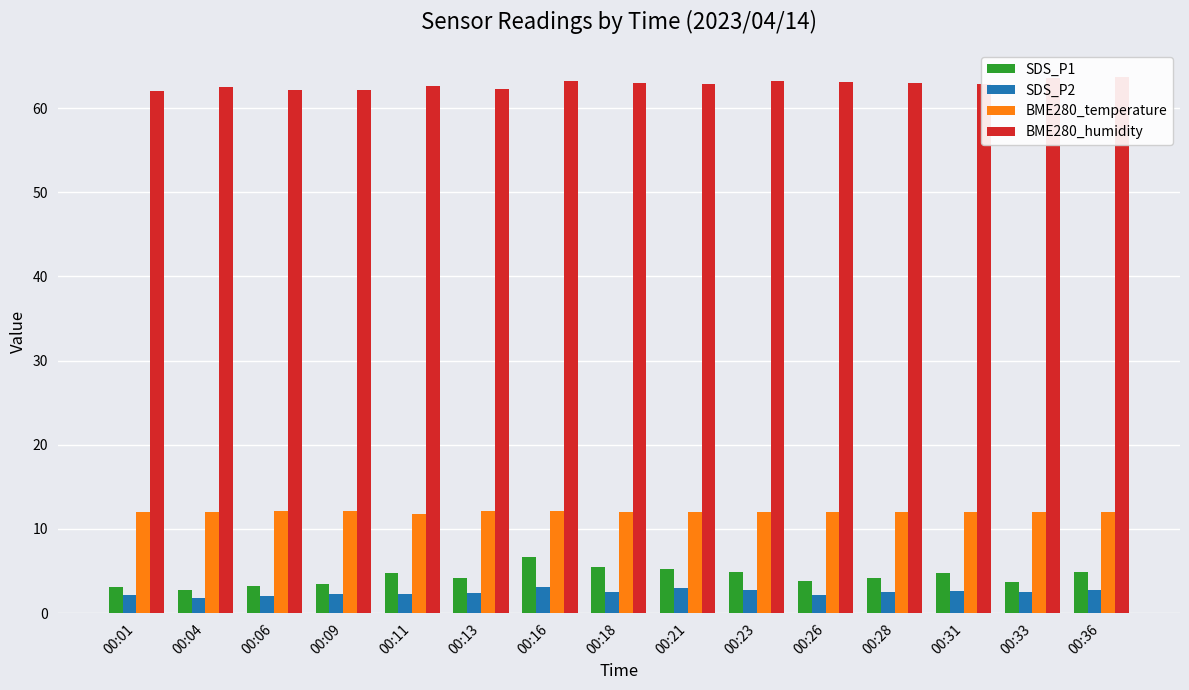

How many values in the BME280_temperature series are below 12?

1